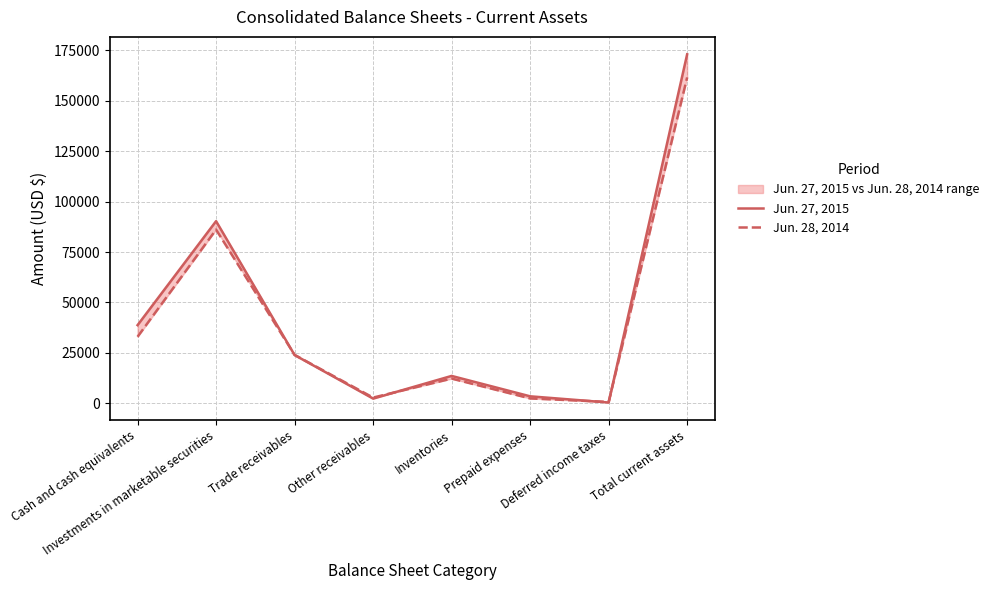

Which series has the largest total across all categories?

Jun. 27, 2015